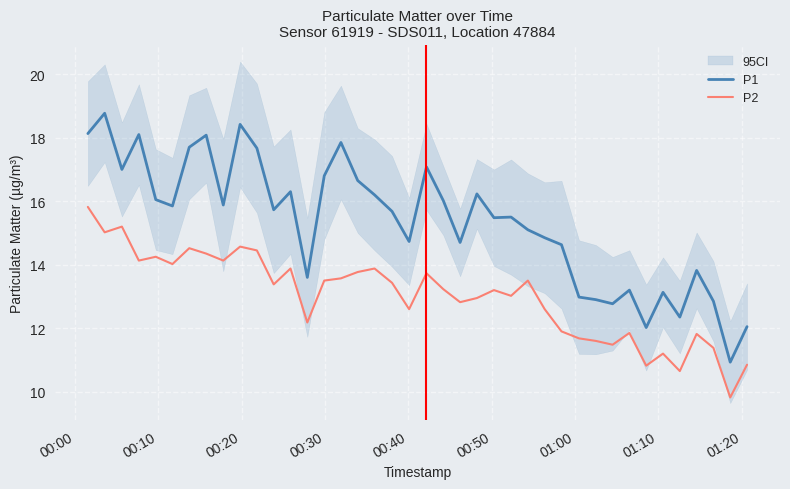

True or false: P1 and P2 cross at least once.

False